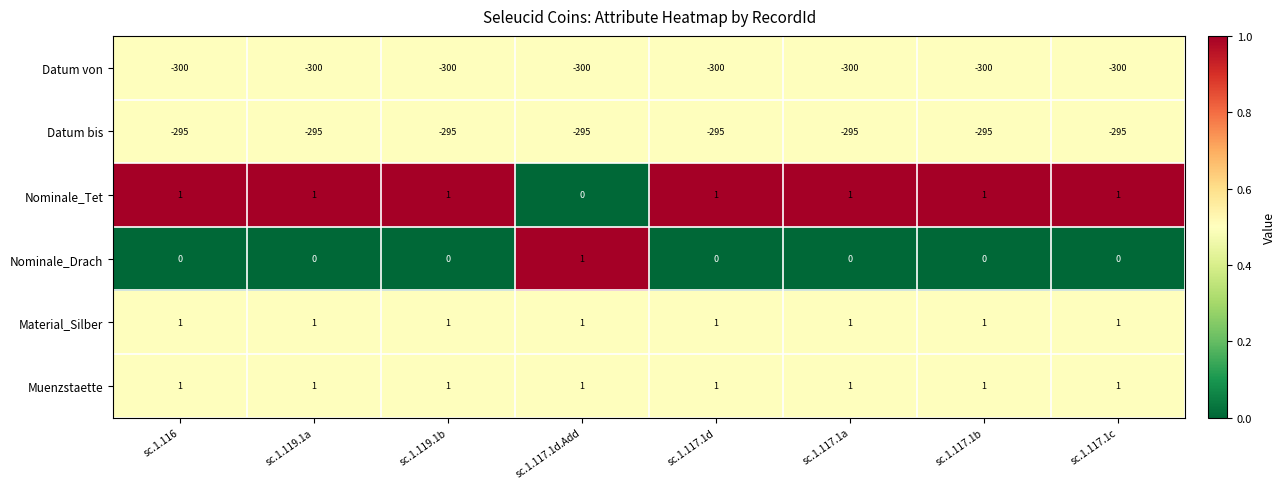

What is the sum of the Datum bis values at sc.1.117.1d and sc.1.117.1b?

-590